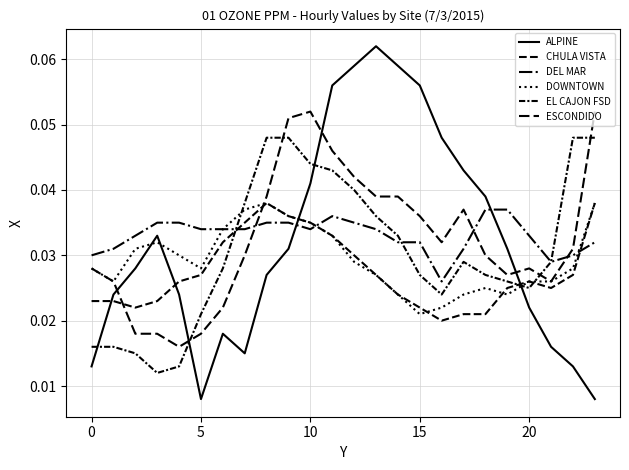

At which category is the sum across all series the highest?

11